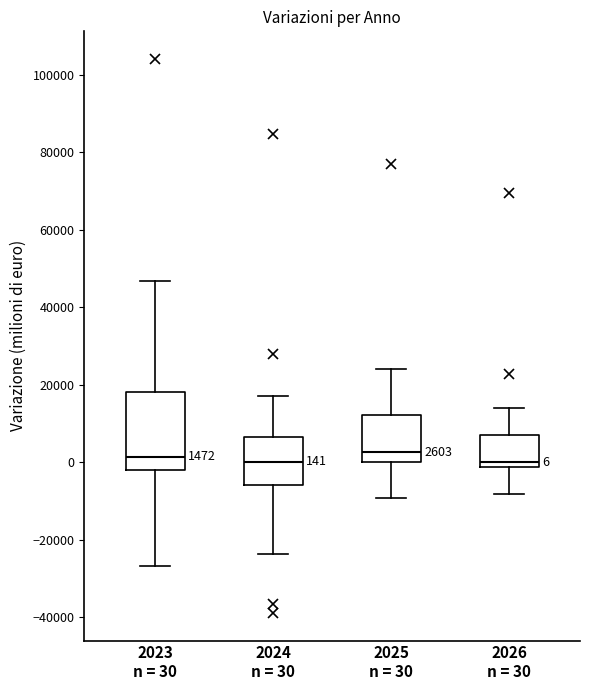

Comparing the boxes themselves (not the whiskers), which one is the tallest?

2023 n = 30